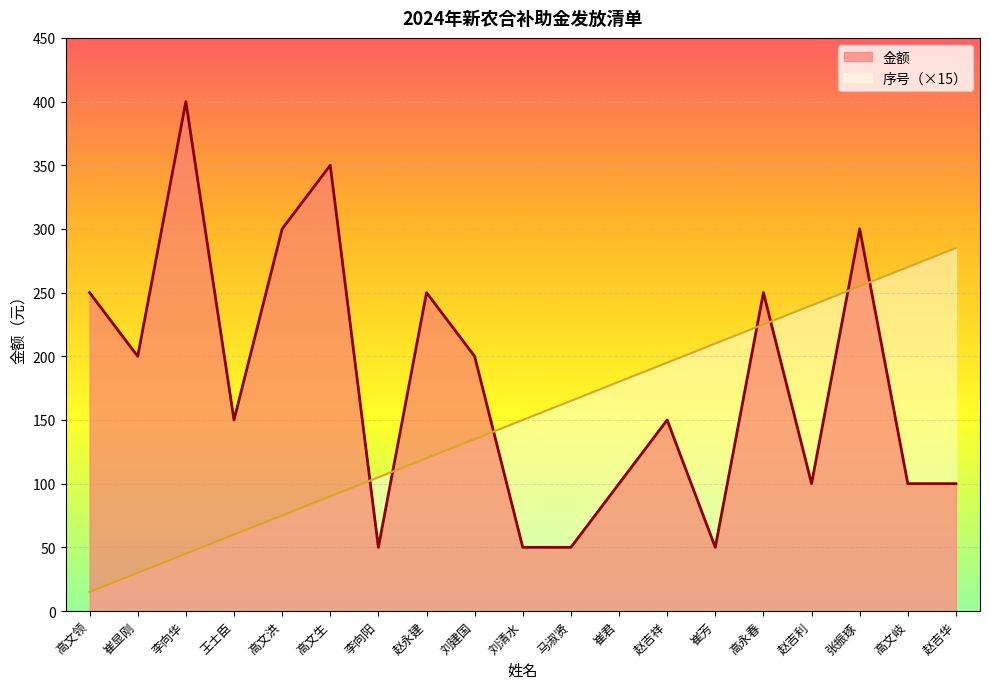

The 金额 series shows 21 at 崔君. True or false?

False